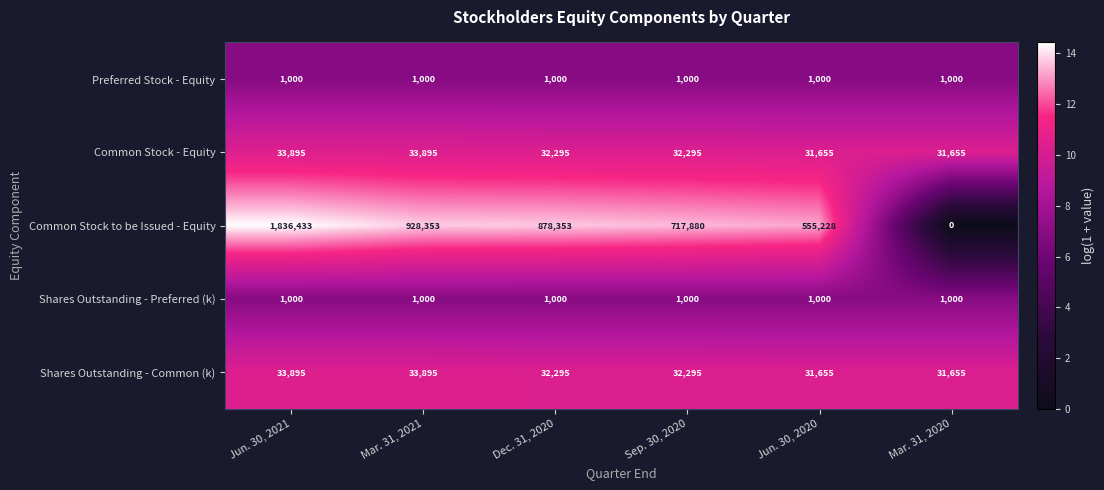

Count the number of data series in this chart.

5